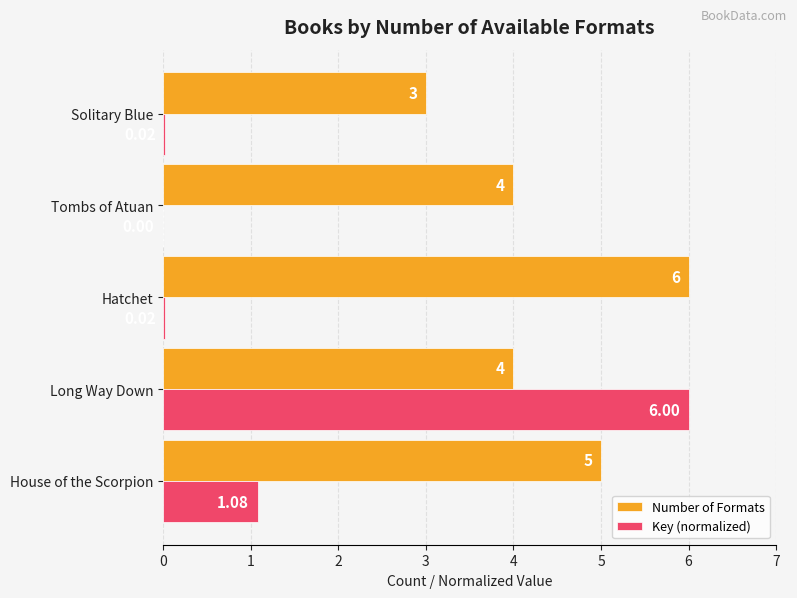

At which label is Key (normalized) closest to 3?

House of the Scorpion